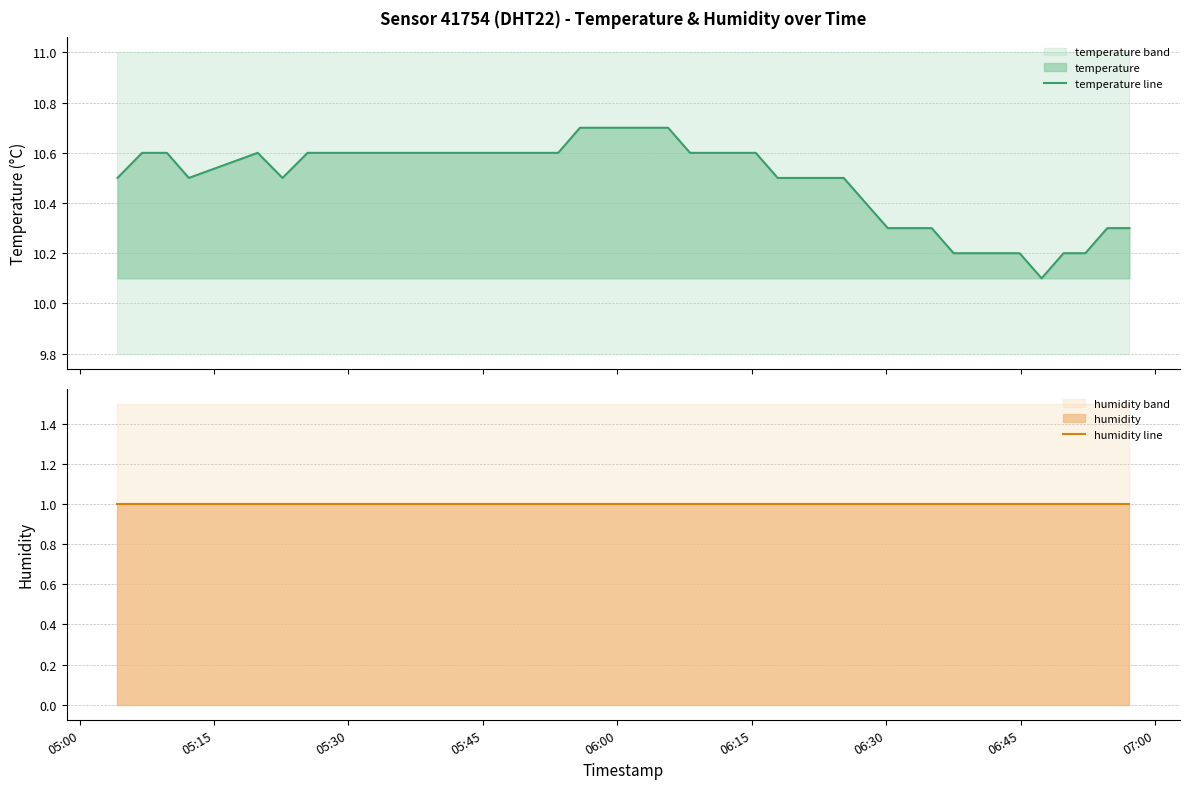

What is the lowest value of the temperature line series?

10.1